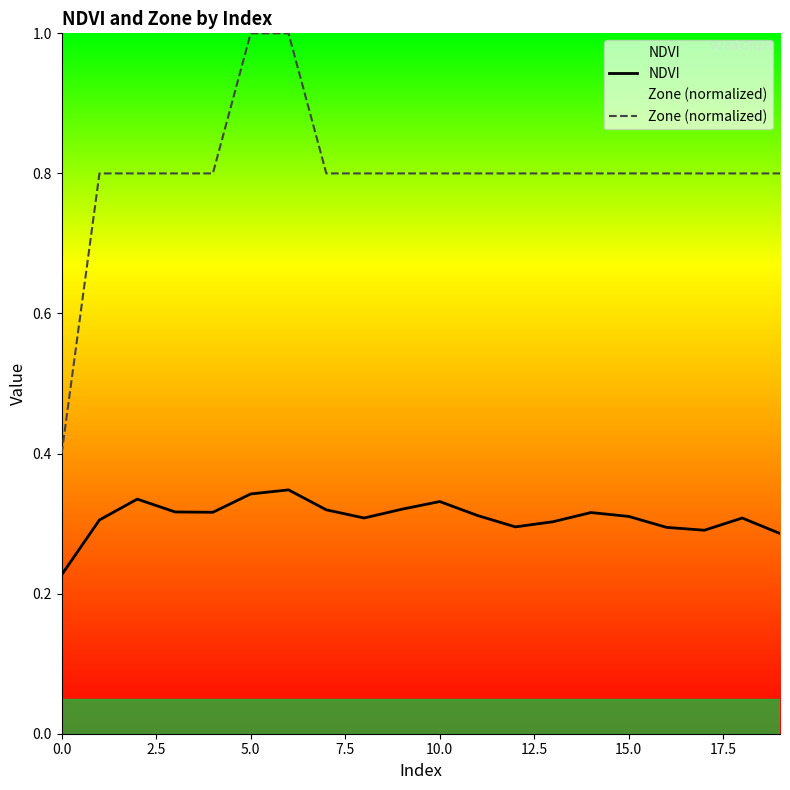

Which series has the widest spread of values?

Zone (normalized)